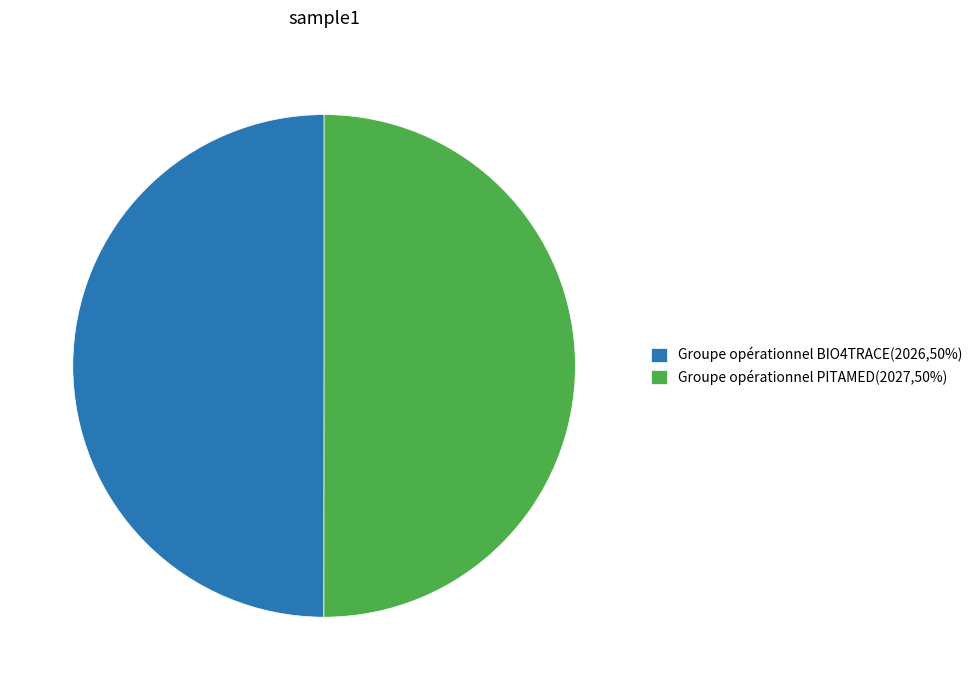

The Groupe opérationnel BIO4TRACE(2026,50%) slice represents 50% of the pie. True or false?

True